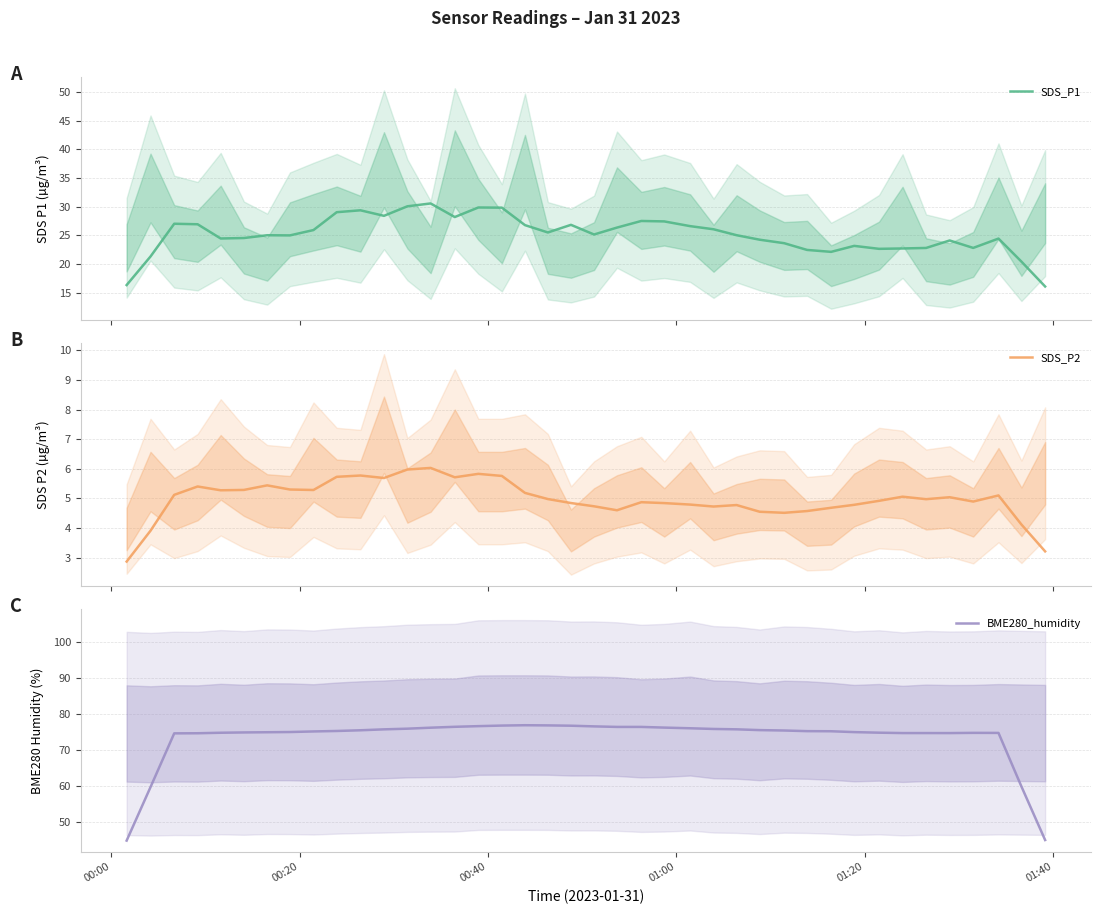

Does the chart display data point markers on the line(s)?

No